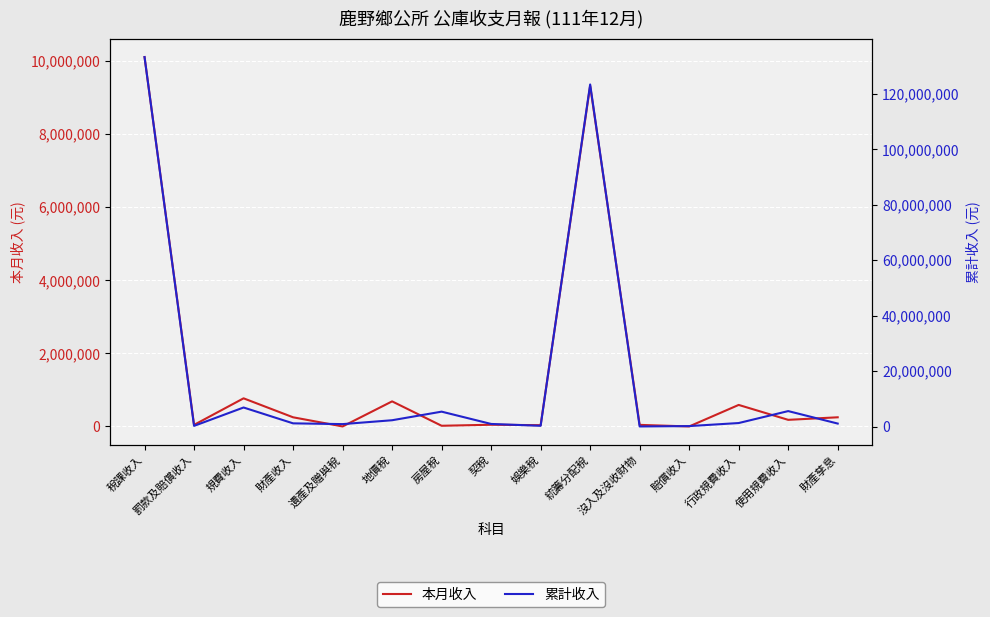

How many values in the 本月收入 series are below 180679?

7